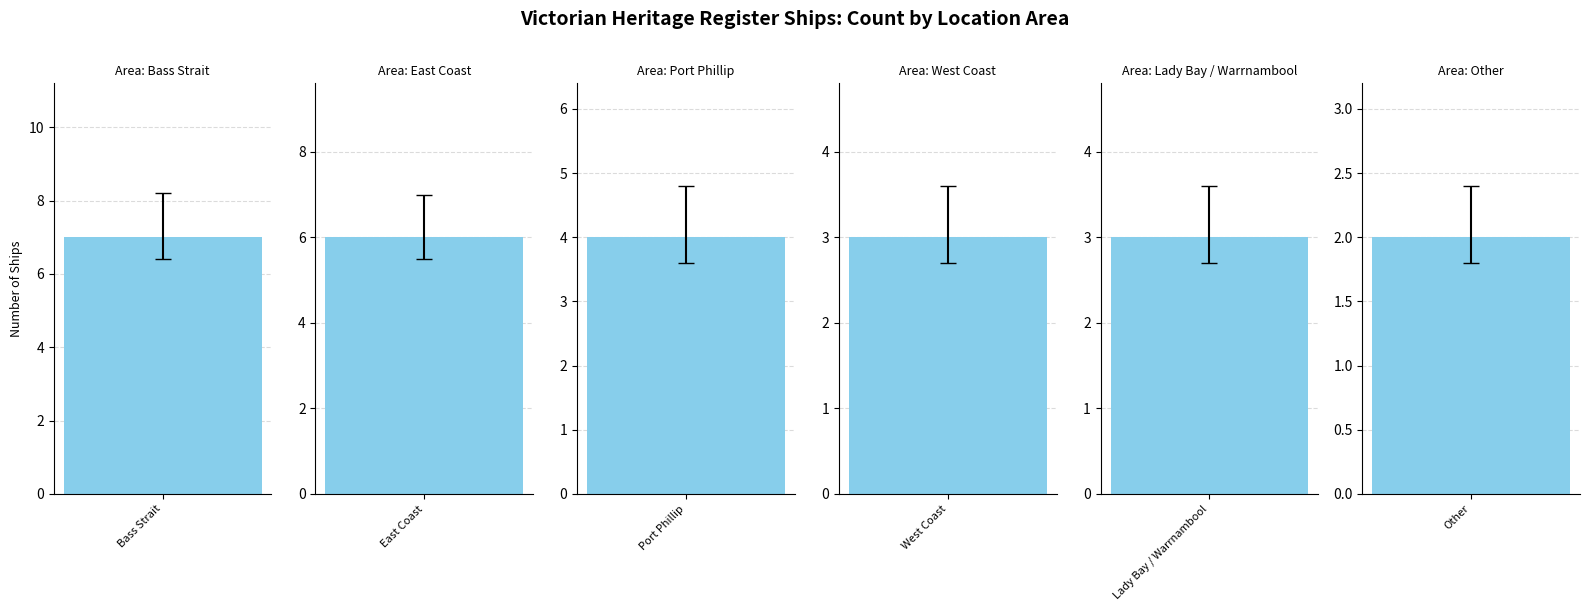

What is the value of the 6th bar from the left?

2